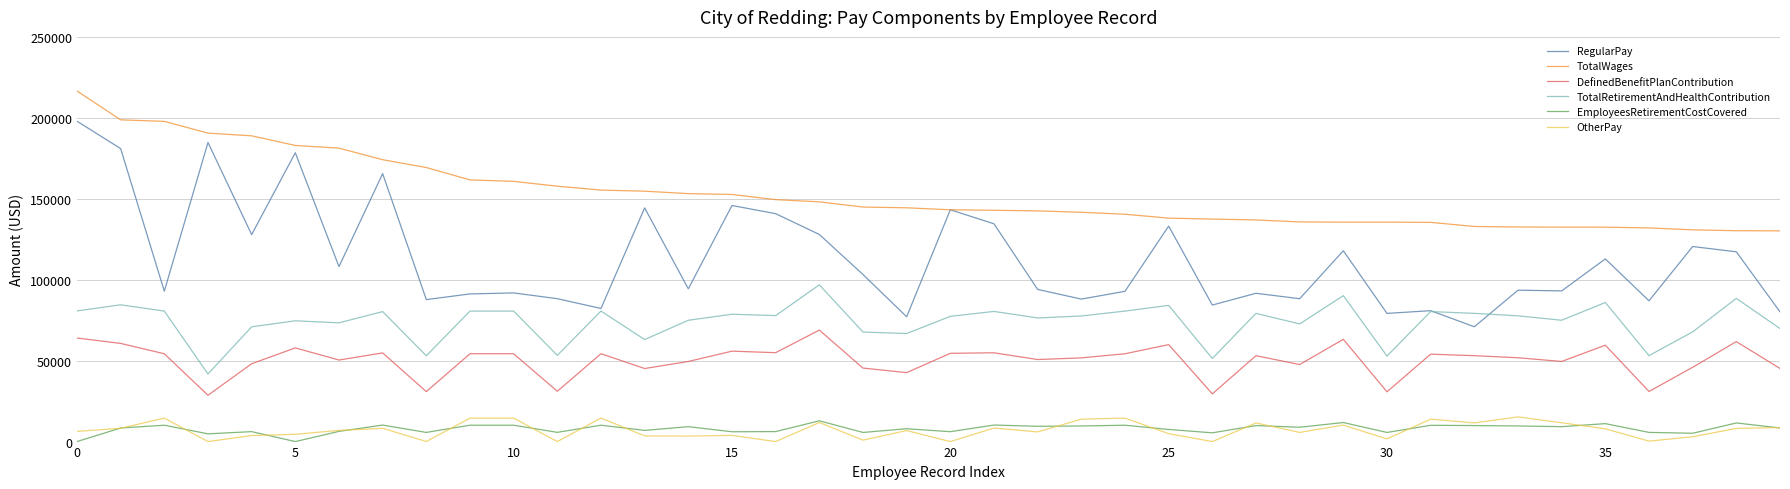

Is this an area chart (filled region under the line)?

No